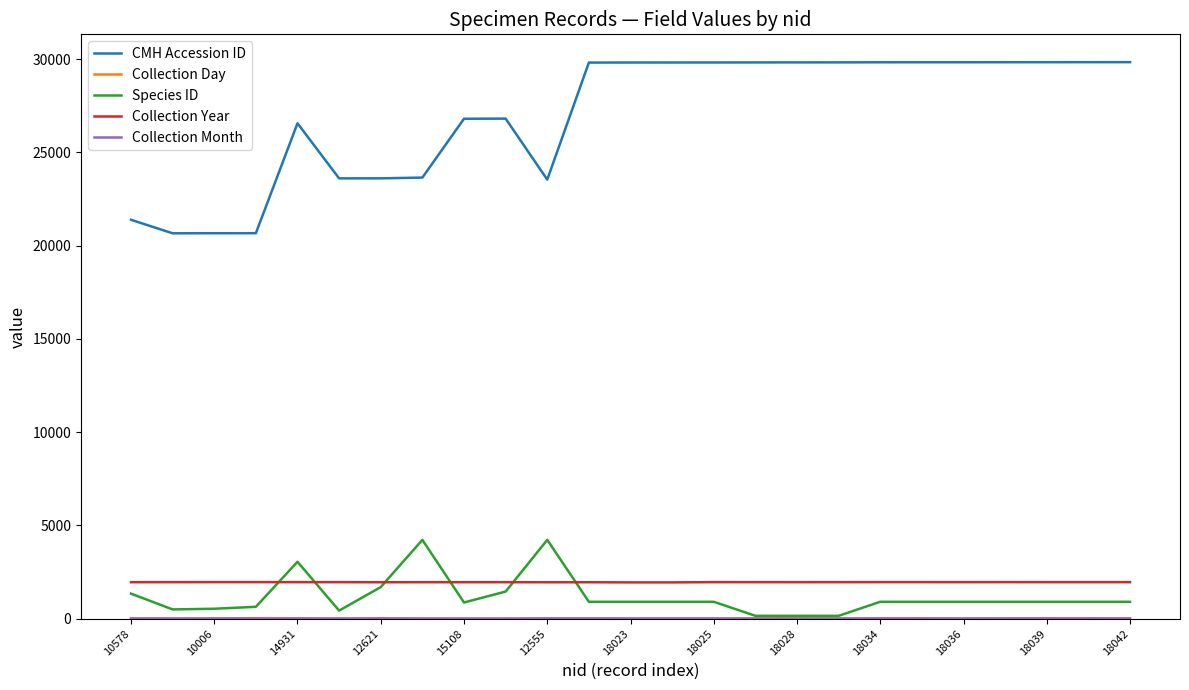

True or false: Collection Year and CMH Accession ID cross at least once.

False